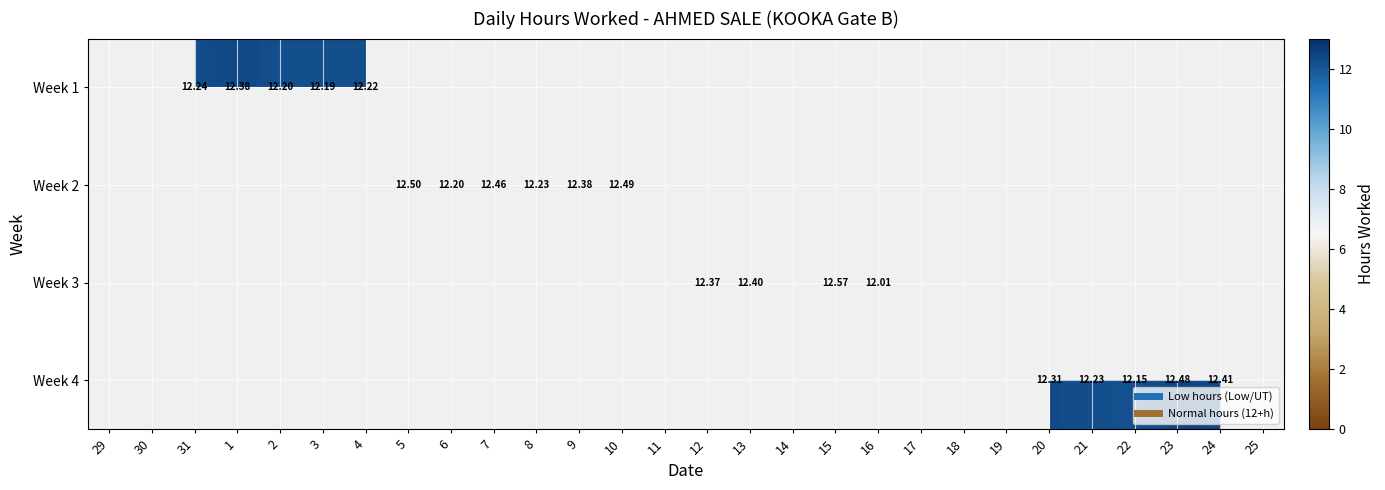

Is it true that Week 2 equals 12.4 at 9?

True